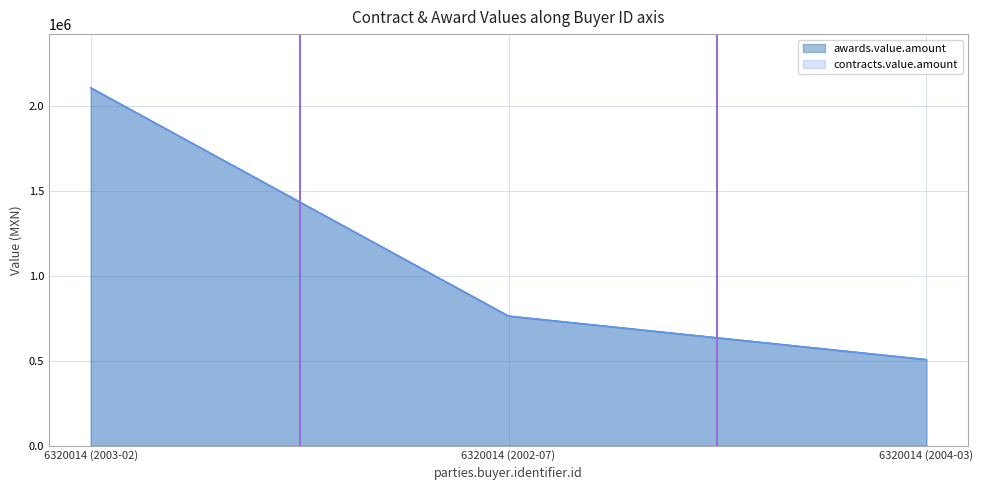

What is the label of the 1st point from the right?

6320014 (2004-03)